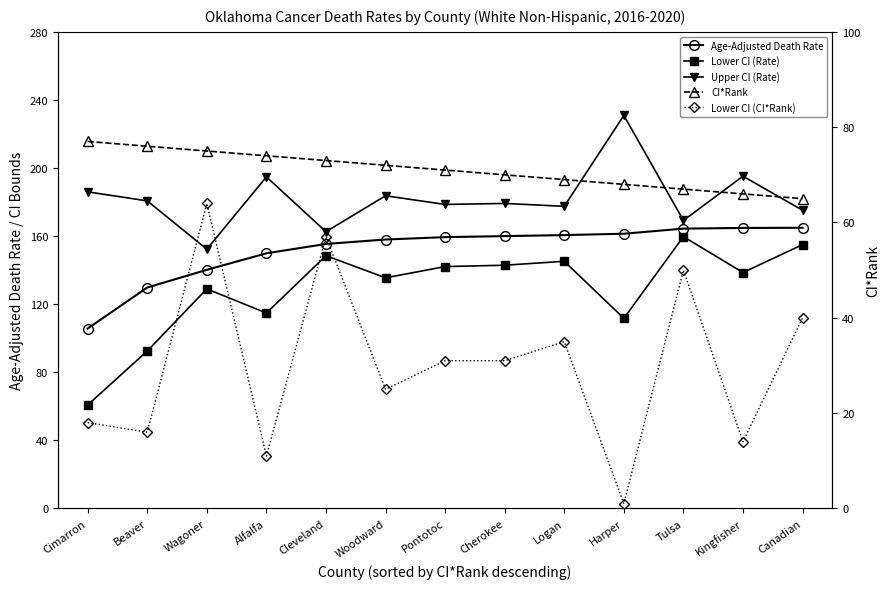

What is the difference between the second highest and second lowest values in the Upper CI (Rate) series?

32.6